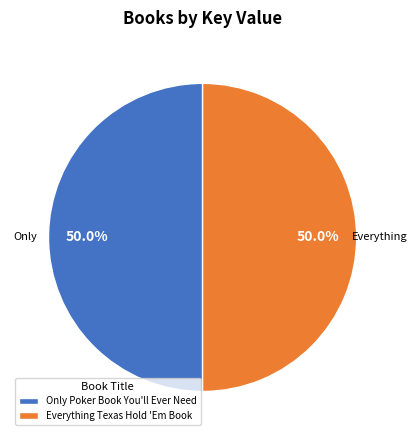

What is the ratio of the value at Everything Texas Hold 'Em Book to the value at Only Poker Book You'll Ever Need?

1.0